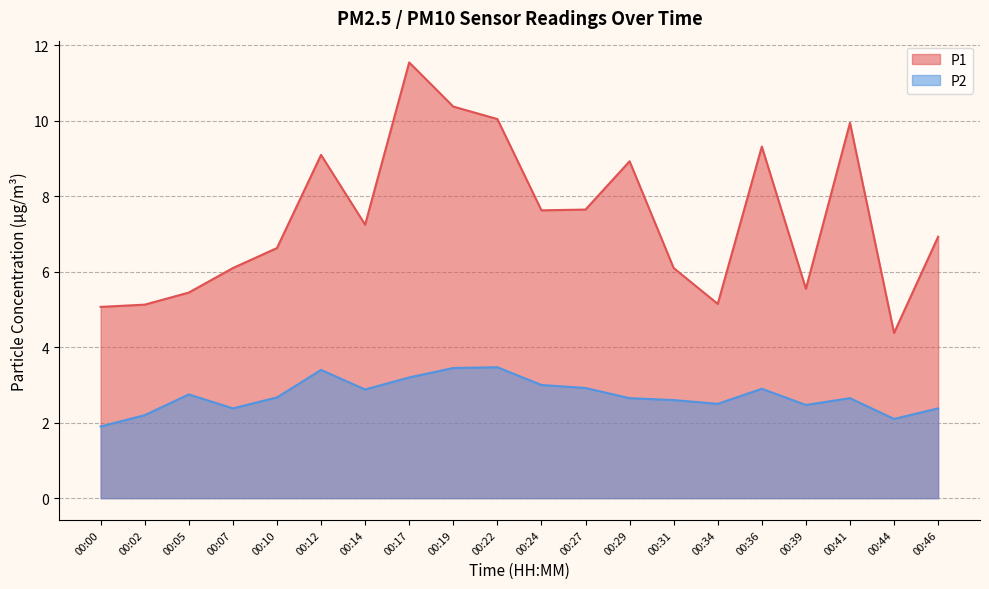

Reading left to right, list all the values displayed in this chart.

P1: 00:00=5.1	00:02=5.1	00:05=5.5	00:07=6.1	00:10=6.6	00:12=9.1	00:14=7.2	00:17=11.6	00:19=10.4	00:22=10.1	00:24=7.6	00:27=7.7	00:29=8.9	00:31=6.1	00:34=5.2	00:36=9.3	00:39=5.5	00:41=9.9	00:44=4.4	00:46=6.9
P2: 00:00=1.9	00:02=2.2	00:05=2.8	00:07=2.4	00:10=2.7	00:12=3.4	00:14=2.9	00:17=3.2	00:19=3.5	00:22=3.5	00:24=3.0	00:27=2.9	00:29=2.6	00:31=2.6	00:34=2.5	00:36=2.9	00:39=2.5	00:41=2.6	00:44=2.1	00:46=2.4